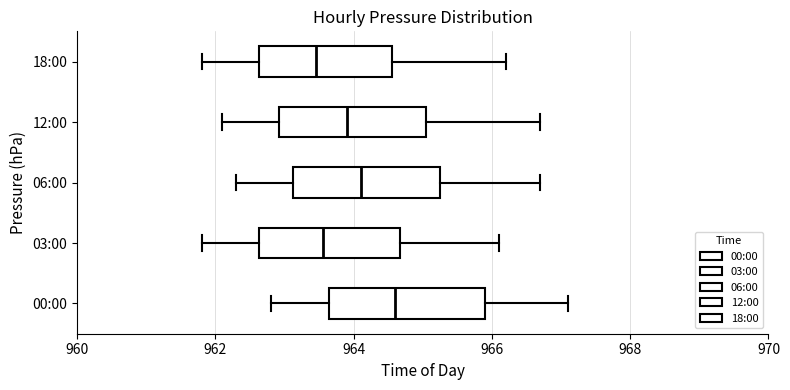

Reading bottom to top, read every box against the x-axis: the position of its median line, the range the box covers, and the ends of its whiskers. The values are not printed on the chart, so give them approximately, as read against the axis.

00:00: median 964.6, box 963.6 to 966.0, whiskers 962.8 to 967.2
03:00: median 963.6, box 962.6 to 964.6, whiskers 961.8 to 966.2
06:00: median 964.2, box 963.2 to 965.2, whiskers 962.4 to 966.8
12:00: median 964.0, box 963.0 to 965.0, whiskers 962.2 to 966.8
18:00: median 963.4, box 962.6 to 964.6, whiskers 961.8 to 966.2